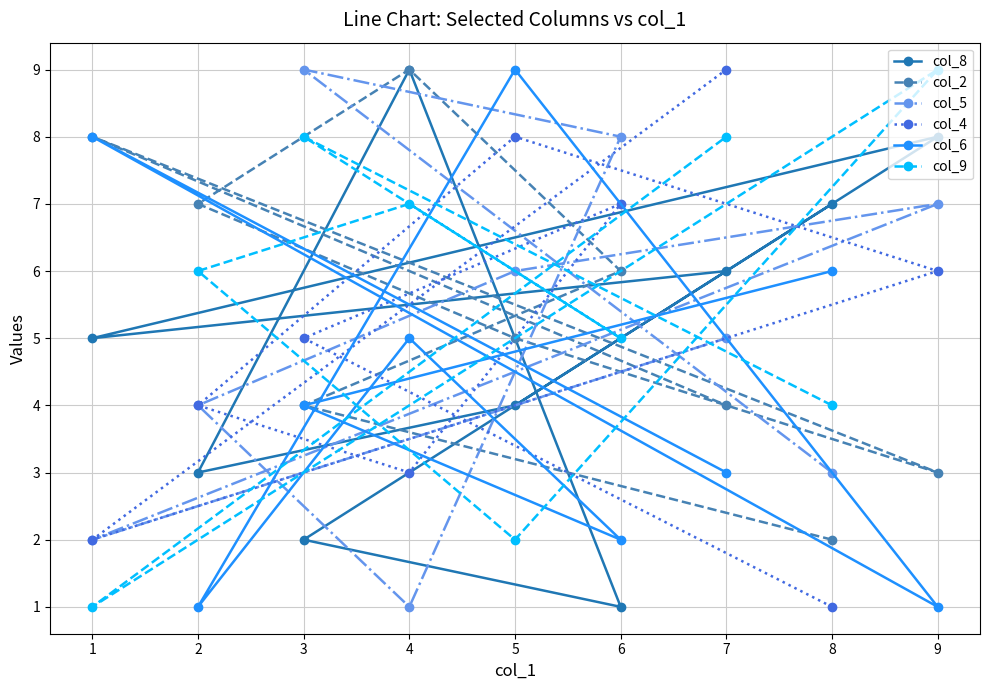

What is the total value across all series at 4?

34